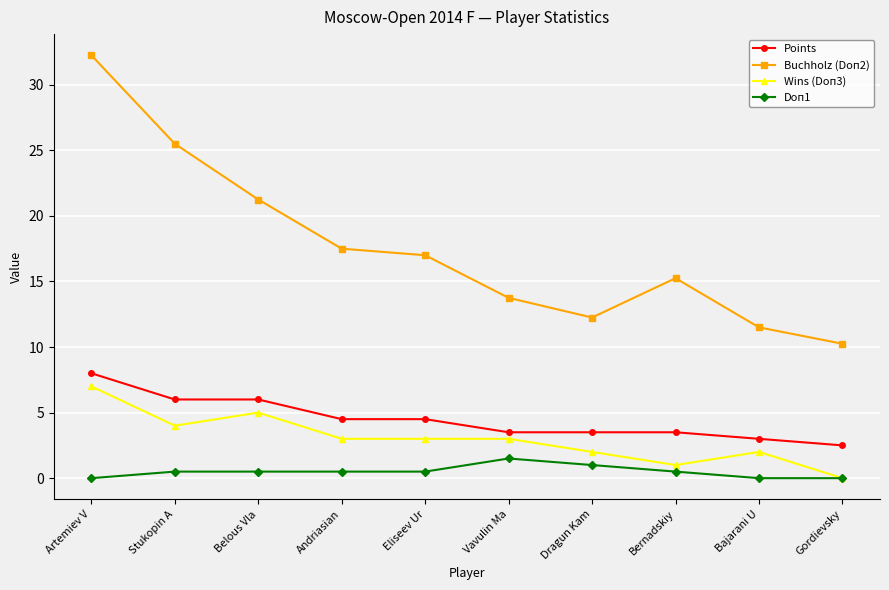

At how many categories does at least one series exceed 11?

9